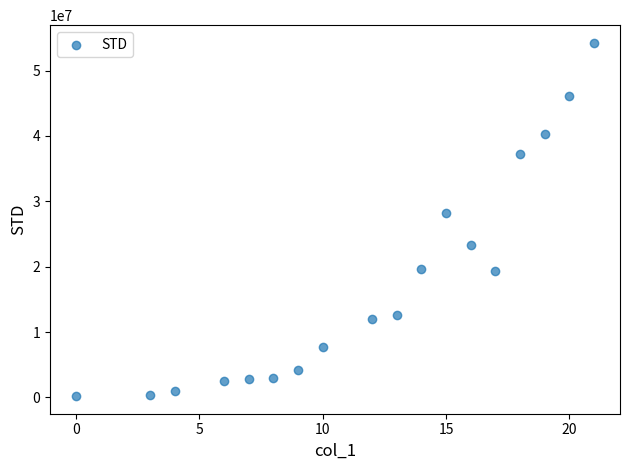

What is the range of X values (max minus min)?

21